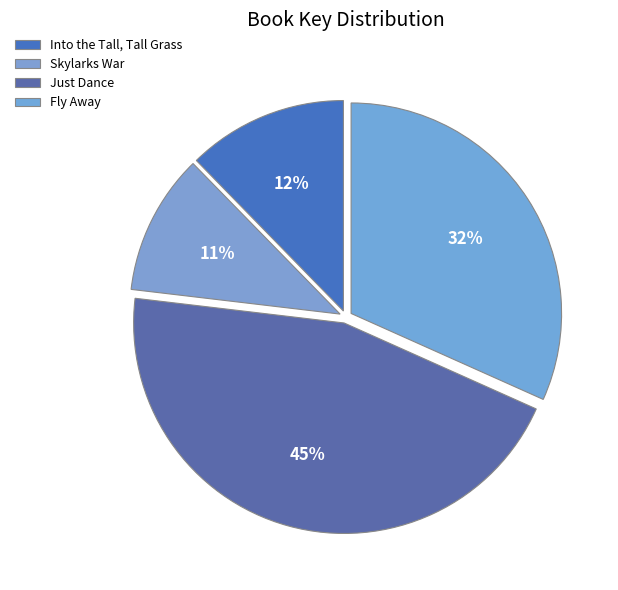

To the nearest percent, what portion does Skylarks War represent?

11%